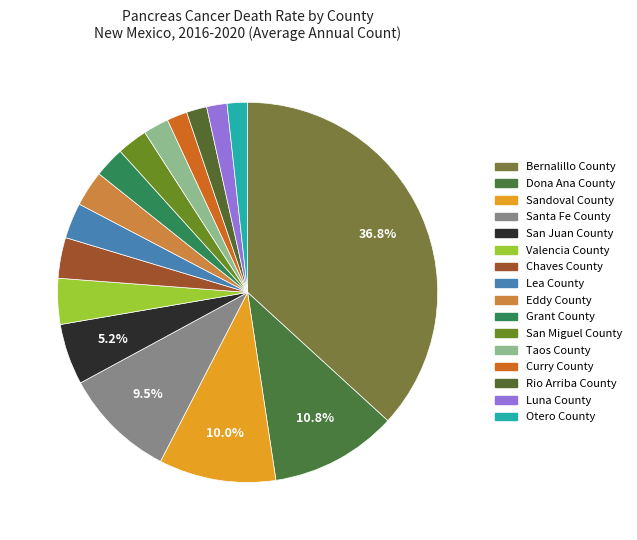

How many segments does this pie chart have?

16